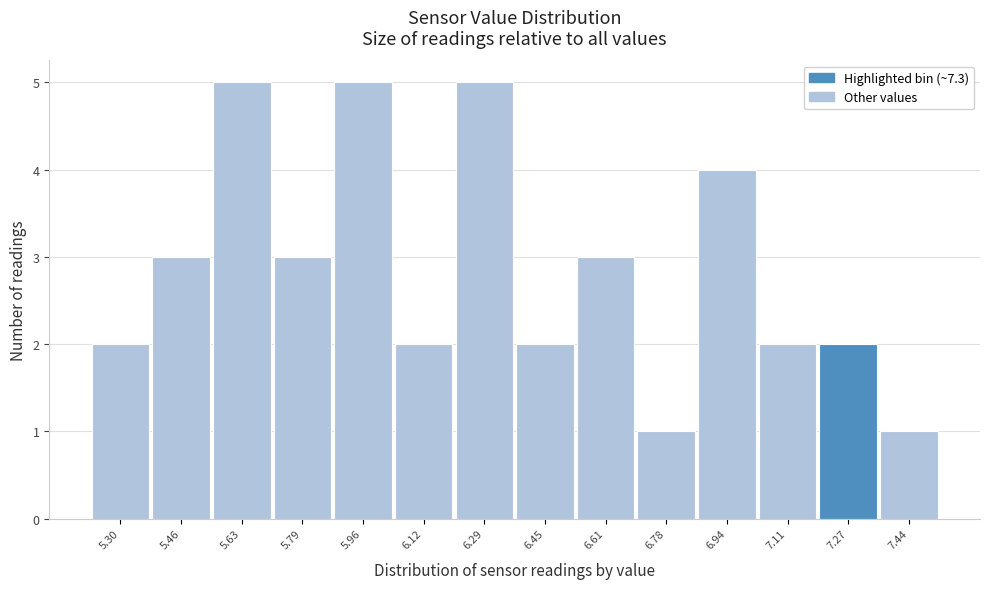

Reading left to right, what are all the values shown in this chart?

2	3	5	3	5	2	5	2	3	1	4	2	2	1